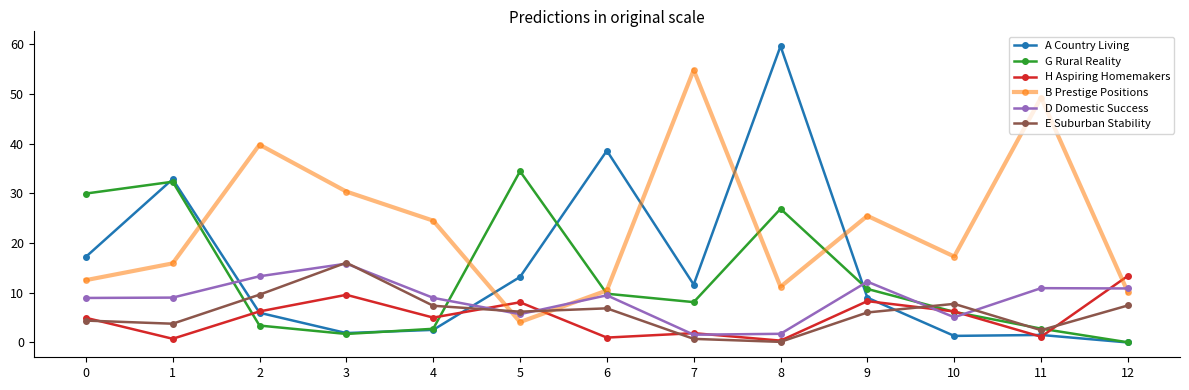

Where do A Country Living and E Suburban Stability first cross each other?

1 and 2